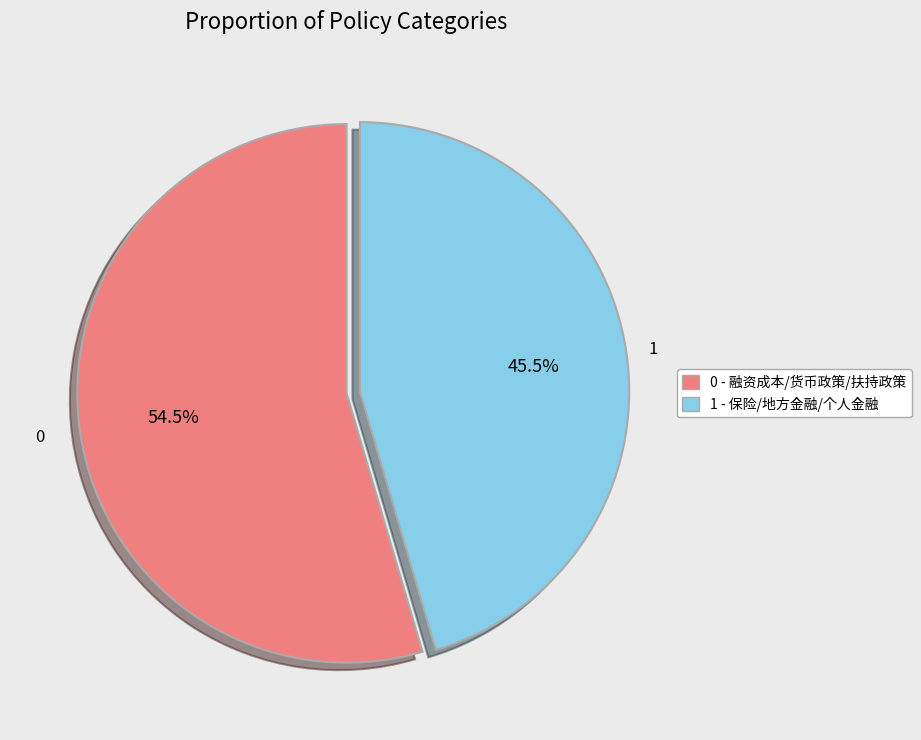

Does 0 - 融资成本/货币政策/扶持政策 represent more than half of the total?

Yes